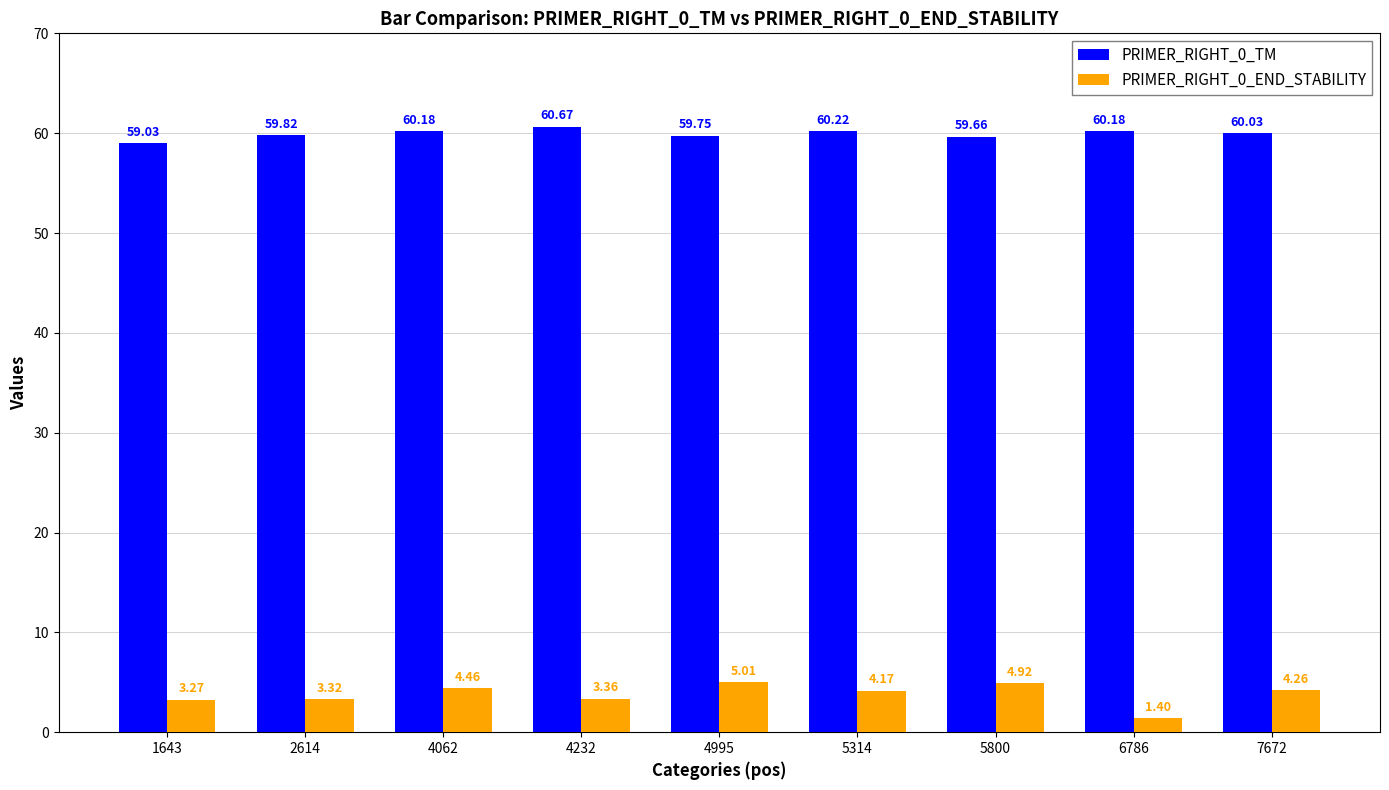

The value of PRIMER_RIGHT_0_TM at 2614 is 59.8. True or false?

True